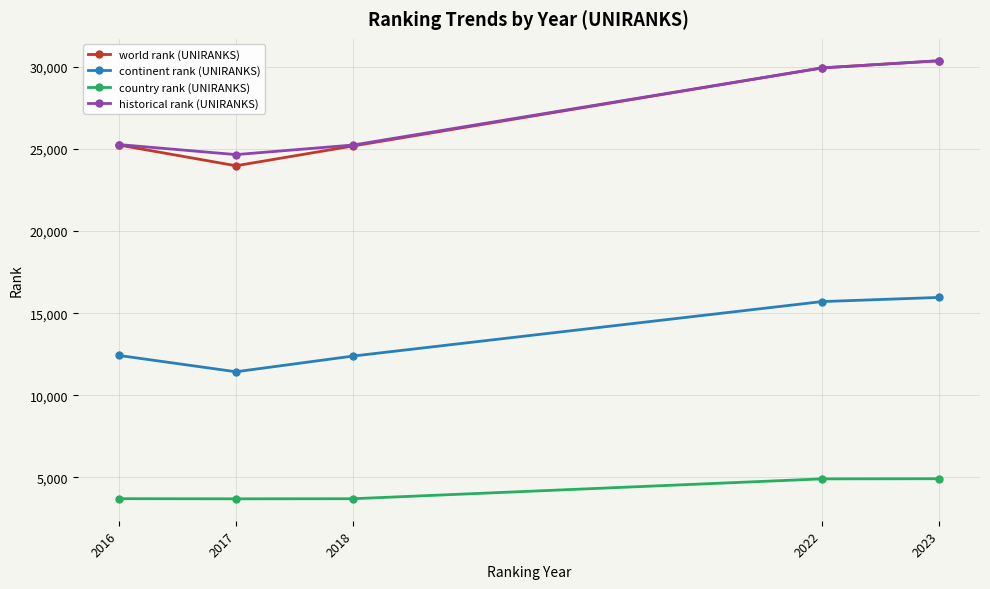

What is the spread (max minus min) of values at 2016?

21555.5